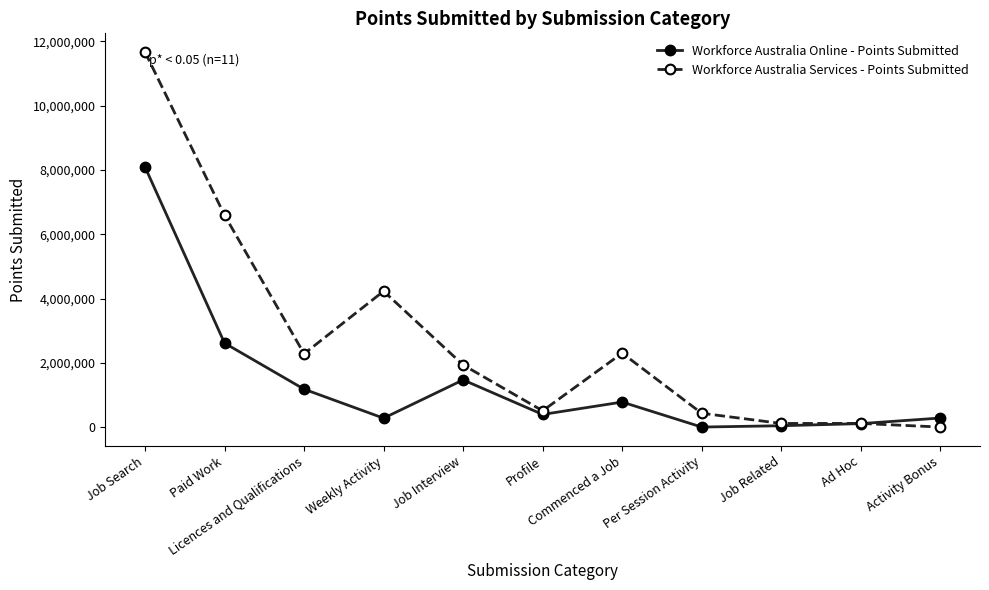

Where is Workforce Australia Services - Points Submitted nearest to the value 5833692?

Paid Work